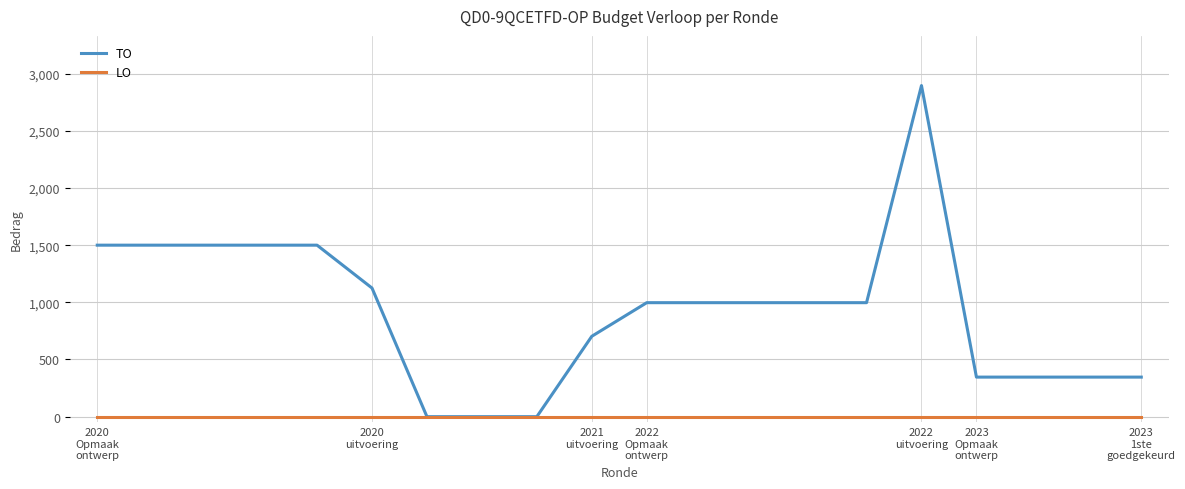

Which series has the largest range (max minus min)?

TO